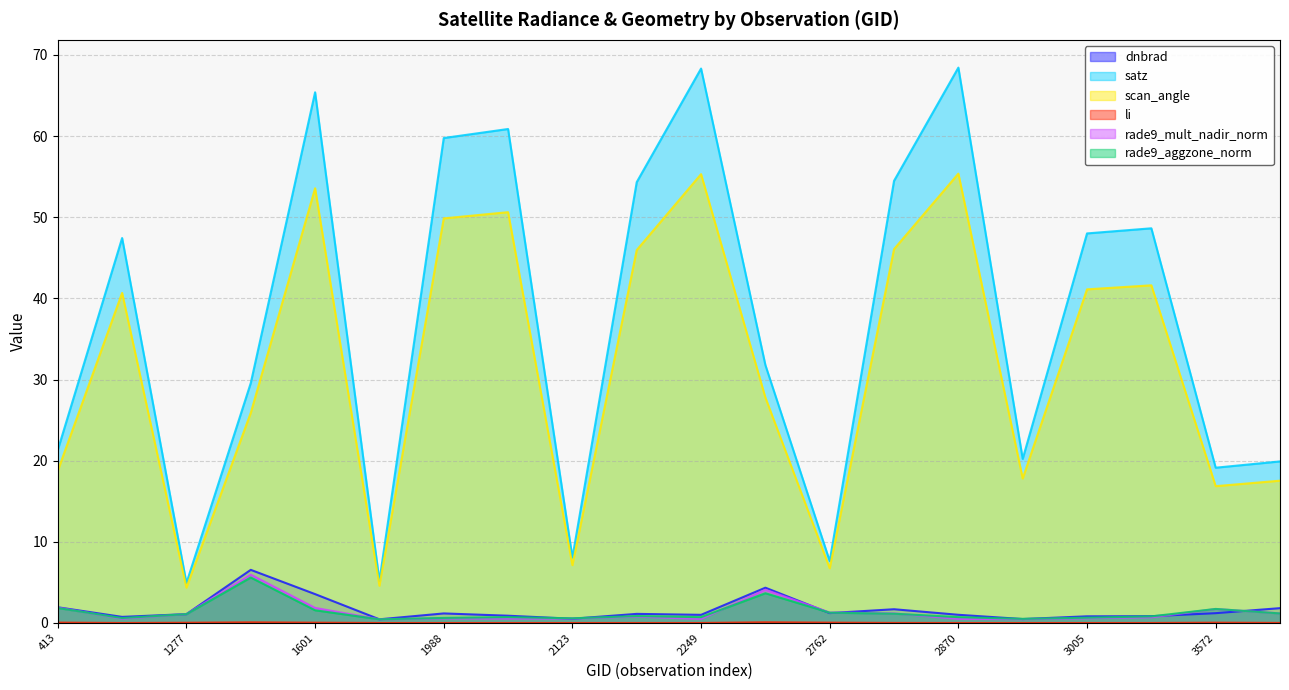

How many times do rade9_mult_nadir_norm and dnbrad cross each other?

8